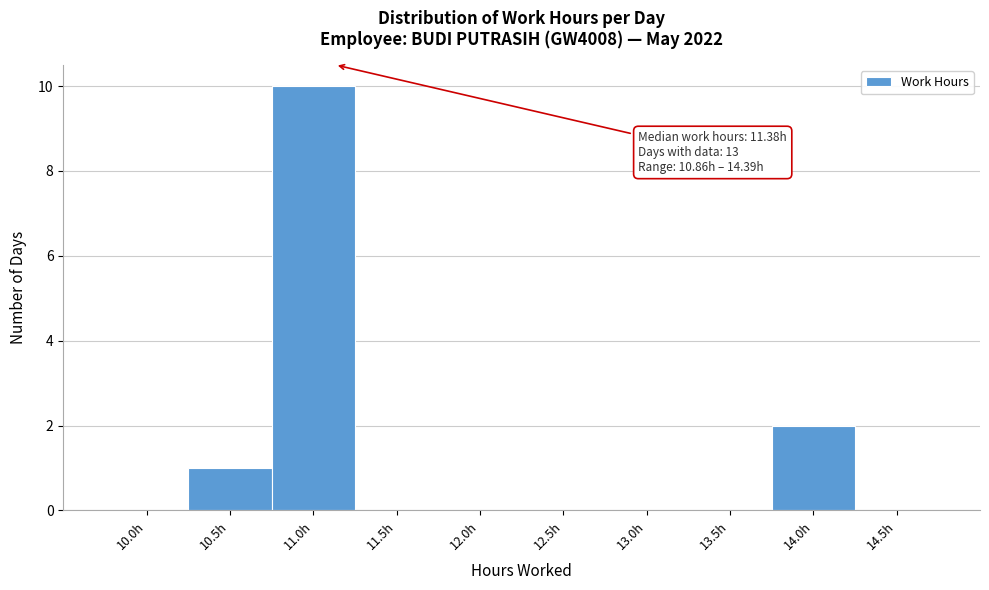

Reading left to right, what are all the values shown in this chart?

10.0h=0	10.5h=1	11.0h=10	11.5h=0	12.0h=0	12.5h=0	13.0h=0	13.5h=0	14.0h=2	14.5h=0